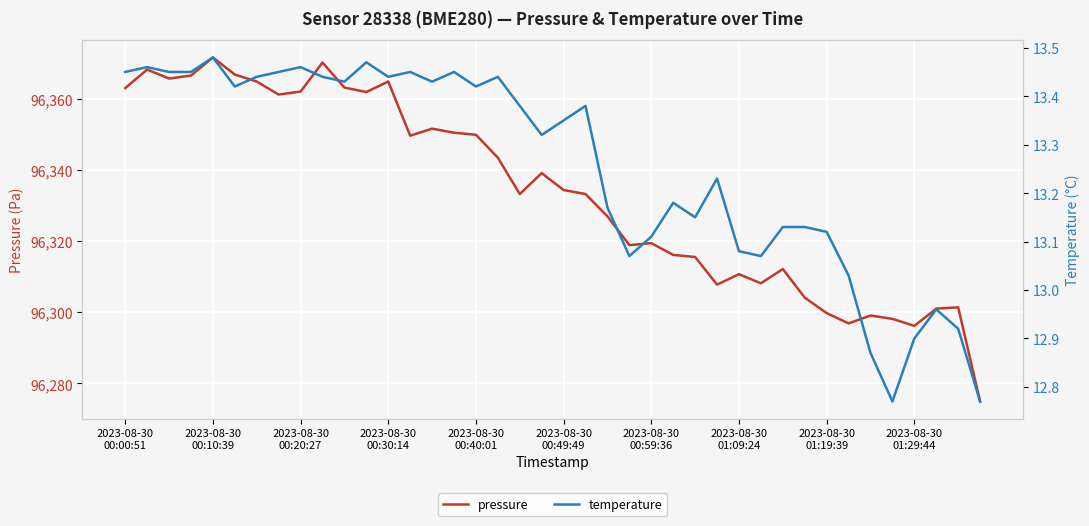

True or false: pressure has more than 1 points higher than both neighbors.

True